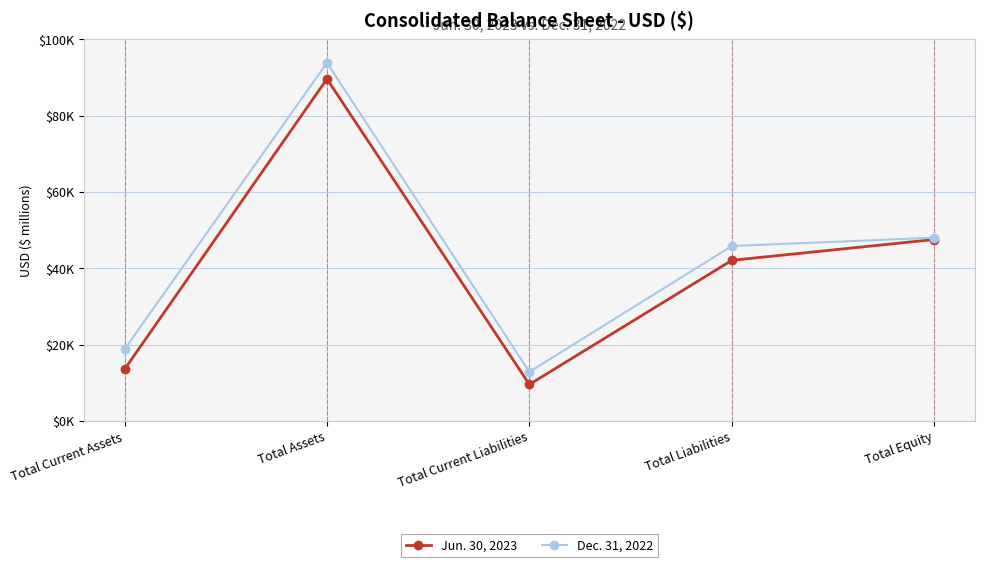

What is the spread (max minus min) of values at Total Current Liabilities?

3299